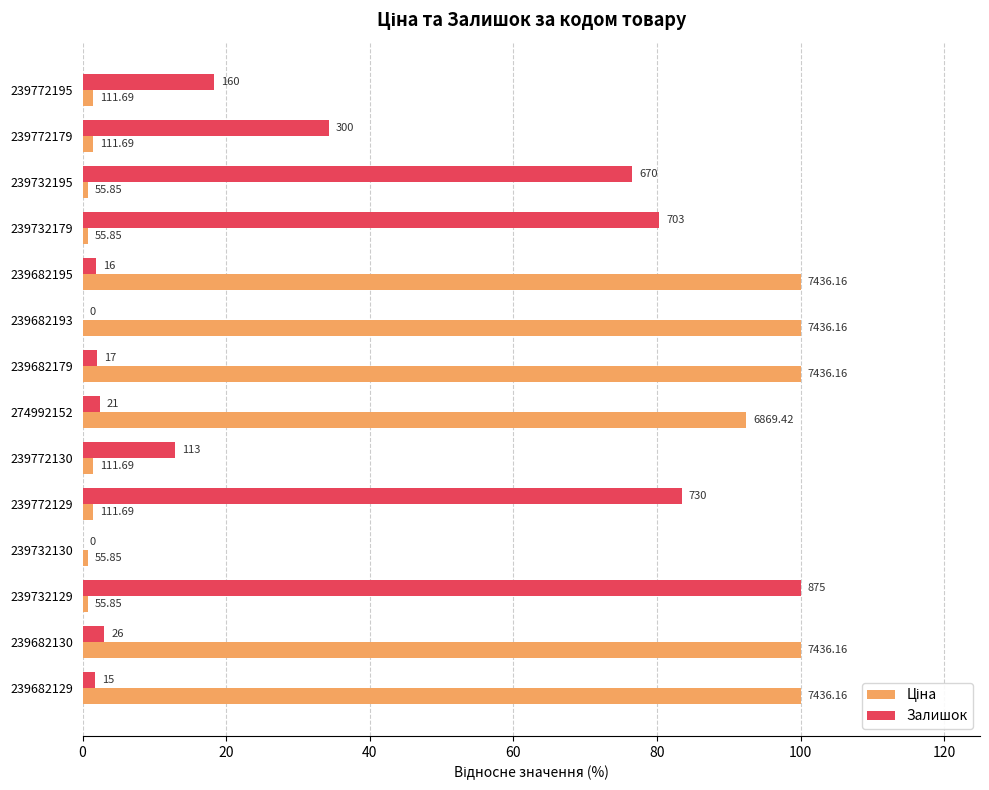

At how many categories does at least one series exceed 98?

6